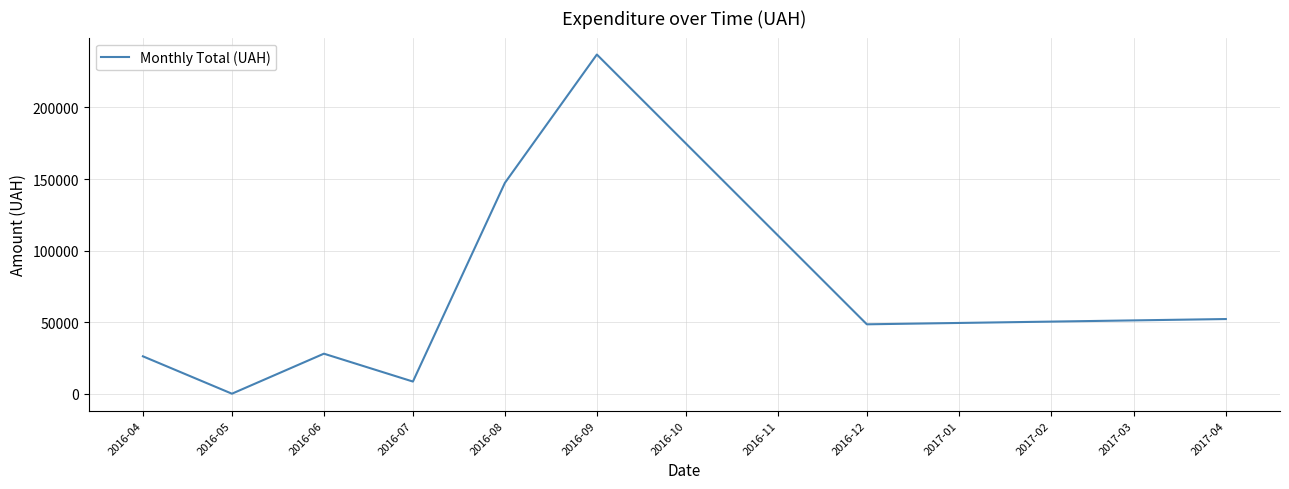

At which category does the data reach its first local peak?

2016-06